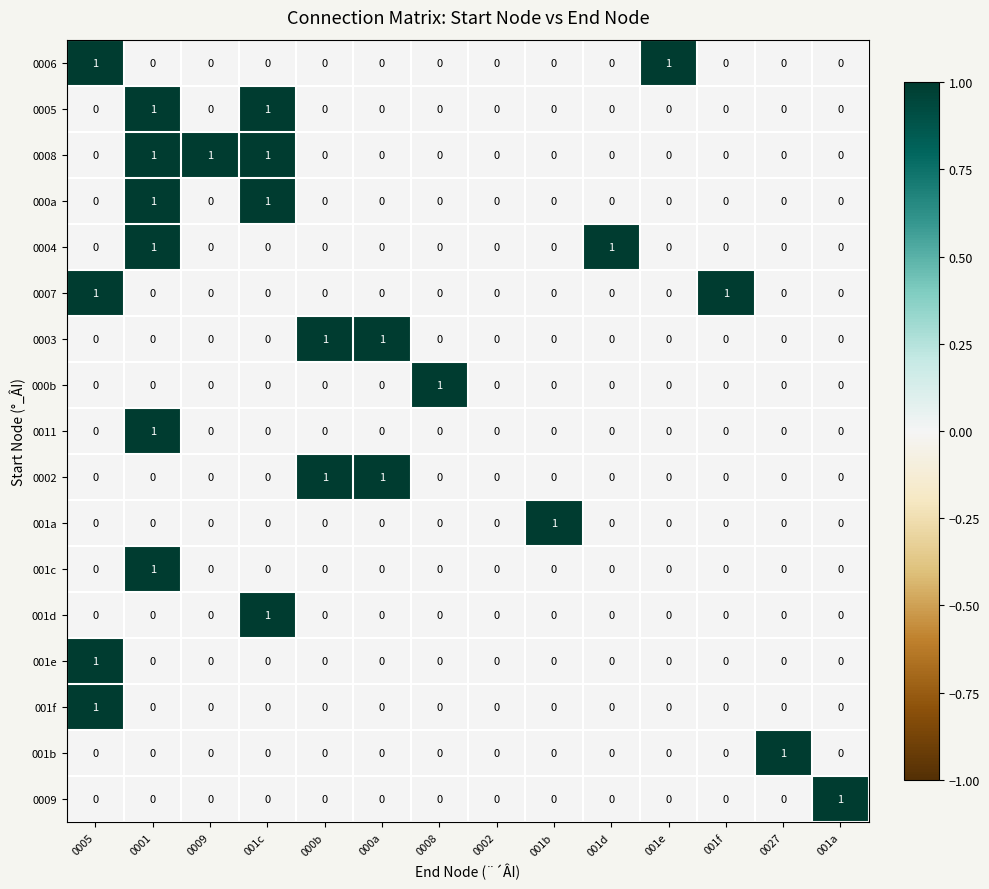

Which series has the largest total across all categories?

0008